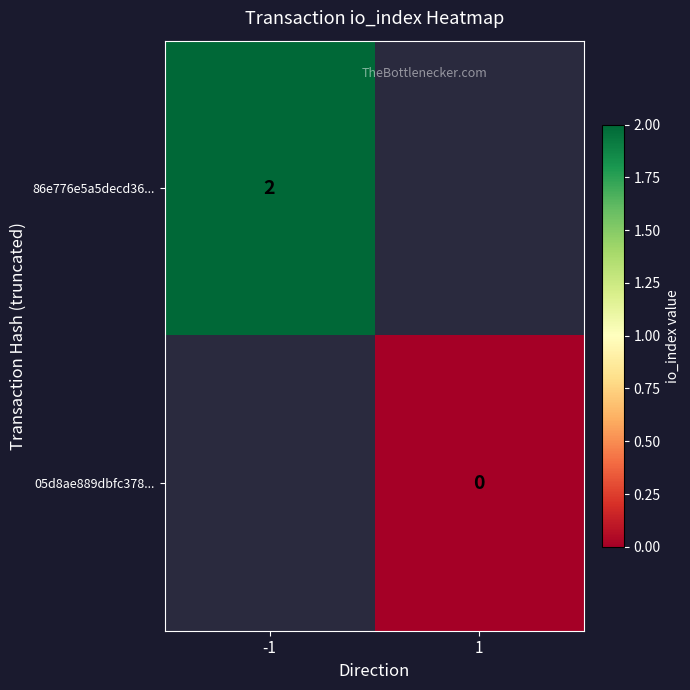

List the labels in order of row_0 value, smallest first.

-1, 1